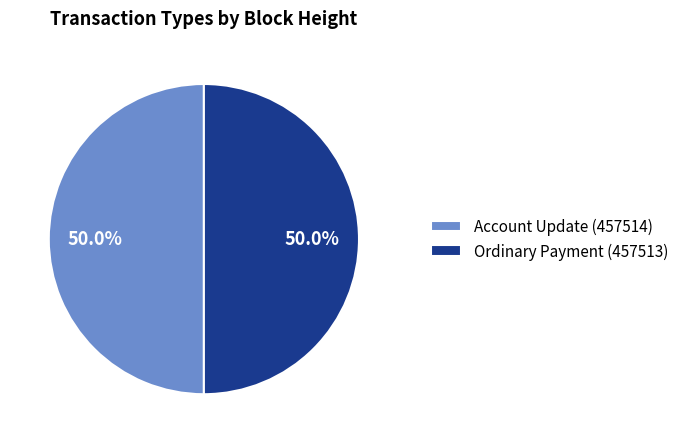

To the nearest percent, what portion does Ordinary Payment (457513) represent?

50%